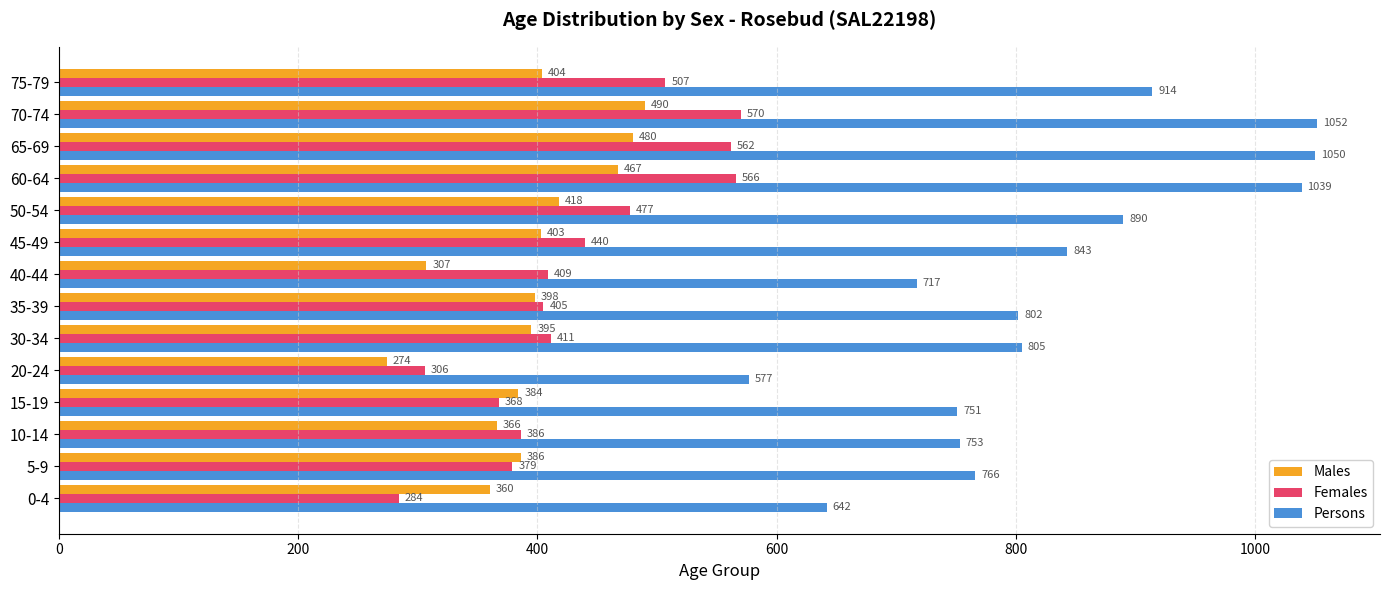

Which category has the highest value in the Males series?

70-74